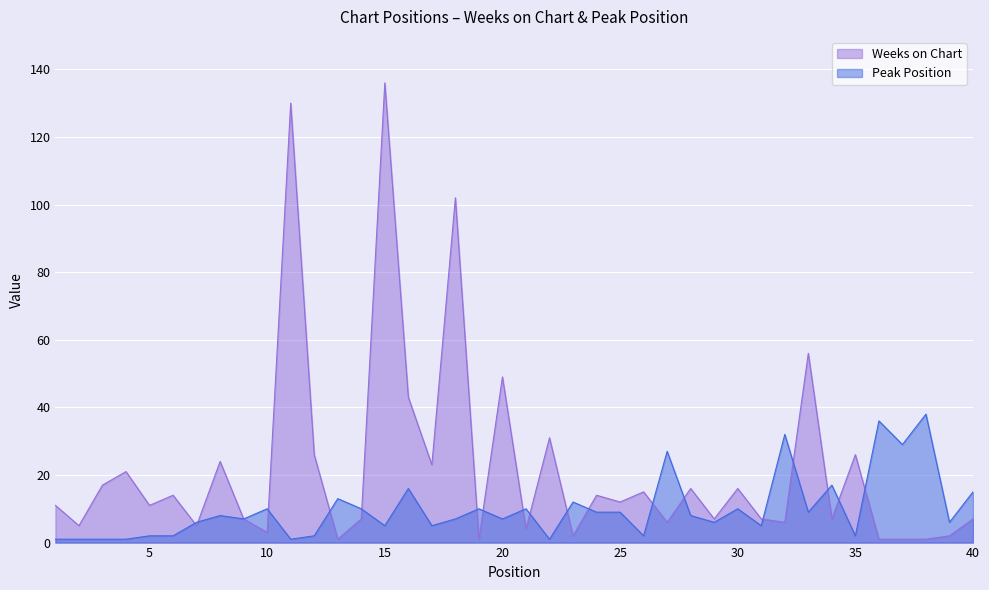

What is the difference between the Peak Position values at 6 and 17?

3